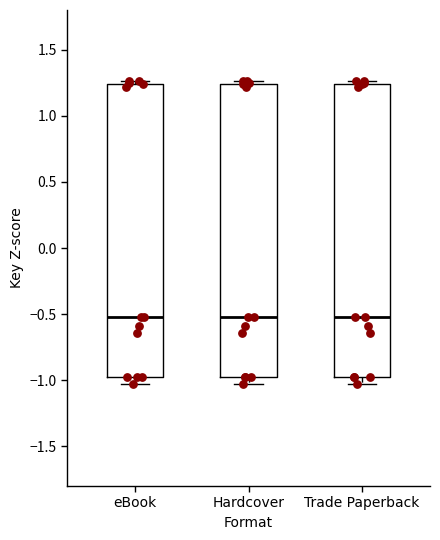

Where is the upper edge of the box for Hardcover on the y-axis? The values are not printed on the chart, so give them approximately, as read against the axis.

1.25